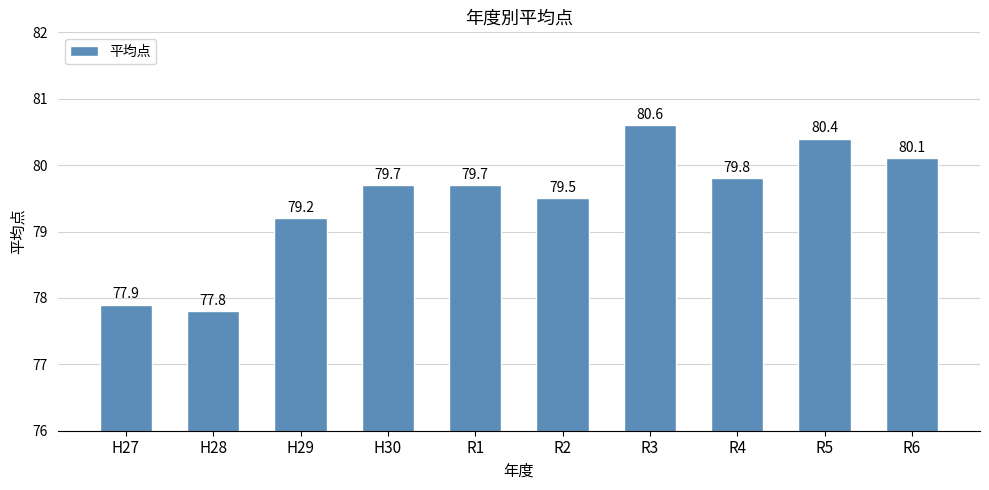

Count the number of values greater than 79.

8